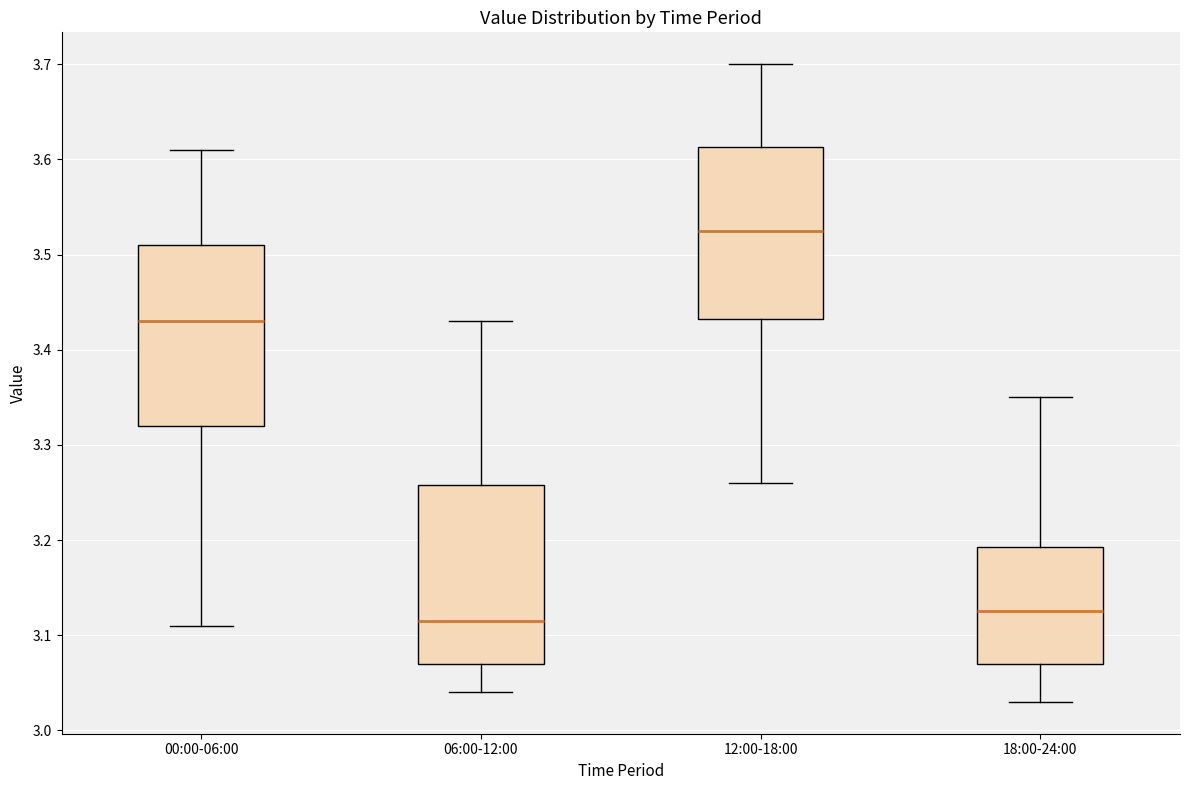

Reading left to right, transcribe this box plot: for each box, give where its median line is, the range the box spans, and where its two whiskers end, as read against the y-axis. The values are not printed on the chart, so give them approximately, as read against the axis.

00:00-06:00: median 3.43, box 3.32 to 3.51, whiskers 3.11 to 3.61
06:00-12:00: median 3.12, box 3.07 to 3.26, whiskers 3.04 to 3.43
12:00-18:00: median 3.53, box 3.43 to 3.61, whiskers 3.26 to 3.70
18:00-24:00: median 3.13, box 3.07 to 3.19, whiskers 3.03 to 3.35